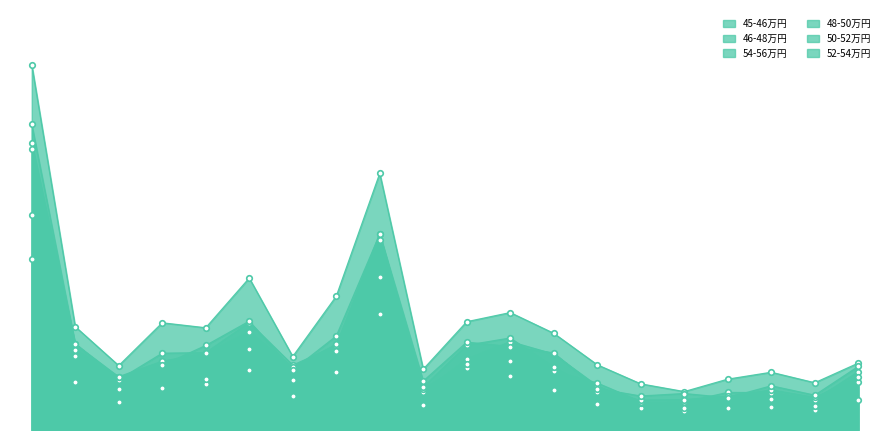

Reading left to right, transcribe all the data shown in this chart.

45-46万円: 620	172	102	151	168	218	123	210	420	89	226	195	145	95	78	70	80	83	72	107
46-48万円: 1322	374	233	388	370	550	266	484	929	220	392	425	350	236	167	139	184	209	171	242
54-56万円: 1040	313	182	278	280	389	235	304	711	137	256	320	275	160	96	101	136	135	109	211
48-50万円: 779	269	147	246	186	295	181	287	555	149	240	249	213	170	103	80	119	111	87	173
50-52万円: 1017	291	193	249	277	355	228	310	689	155	307	333	228	138	108	110	122	145	118	192
52-54万円: 1106	311	192	234	306	394	217	340	709	177	318	302	279	150	123	132	117	160	126	230